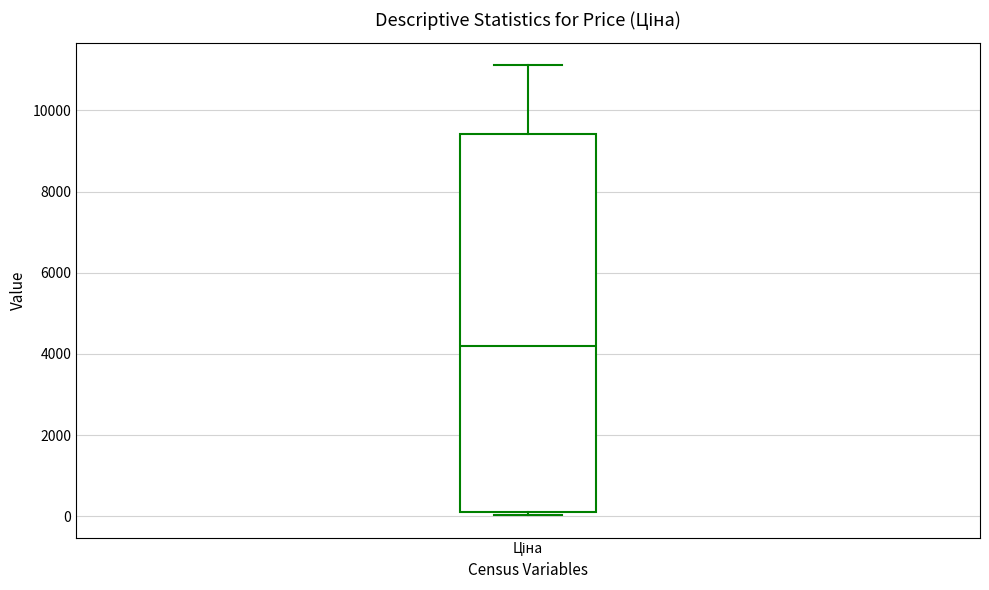

Read this box plot against the y-axis: the position of the median line, the range covered by the box, and the ends of both whiskers. The values are not printed on the chart, so give them approximately, as read against the axis.

median 4200, box 200 to 9400, whiskers 0 to 11200